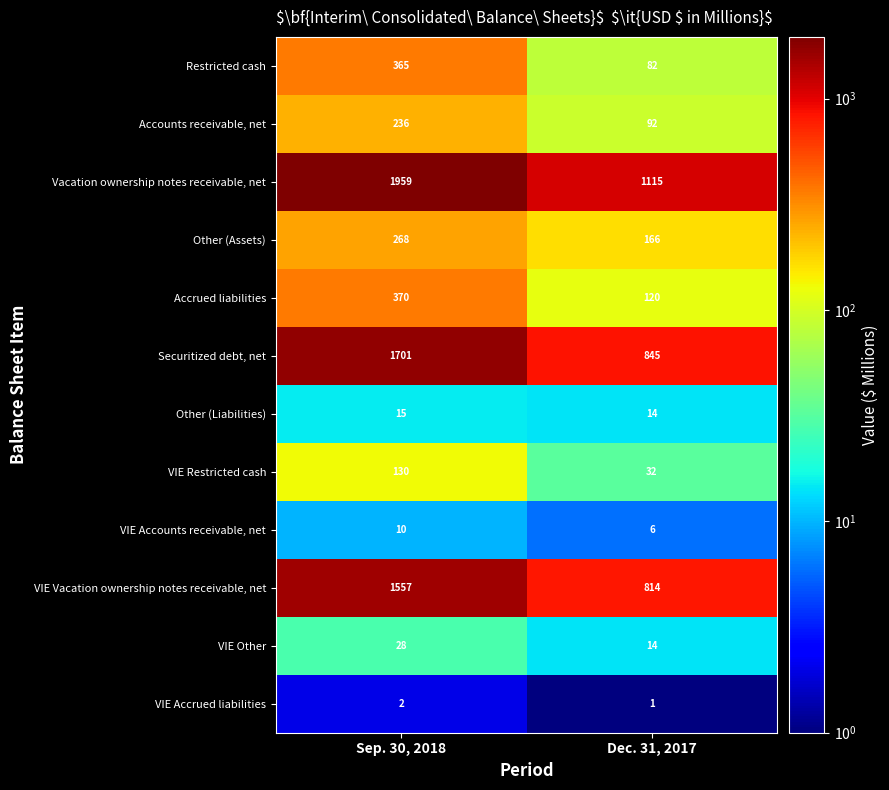

Read the VIE Restricted cash value at Sep. 30, 2018.

130